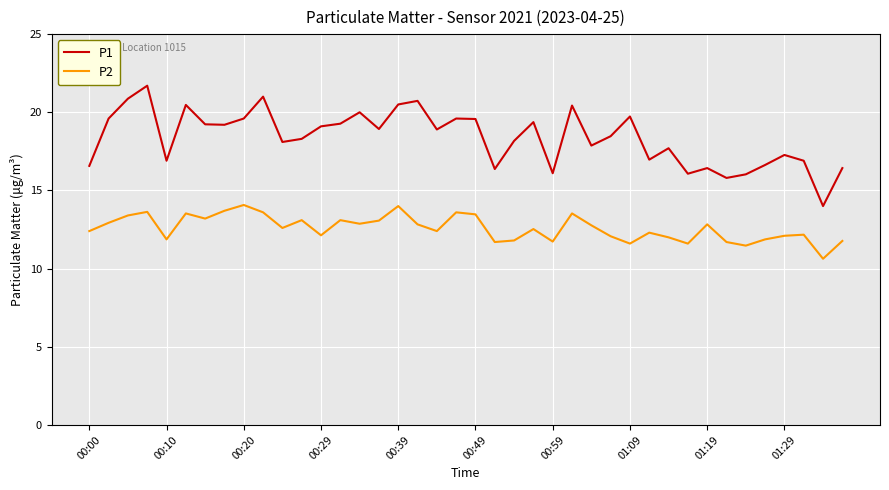

What is the difference between the maximum and minimum values in the P1 series?

7.7